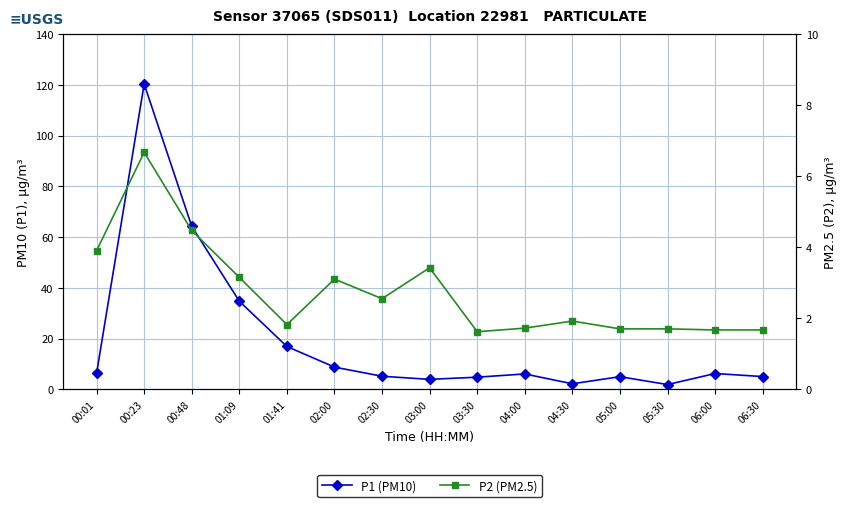

What is the total value across all series at 02:30?

7.7